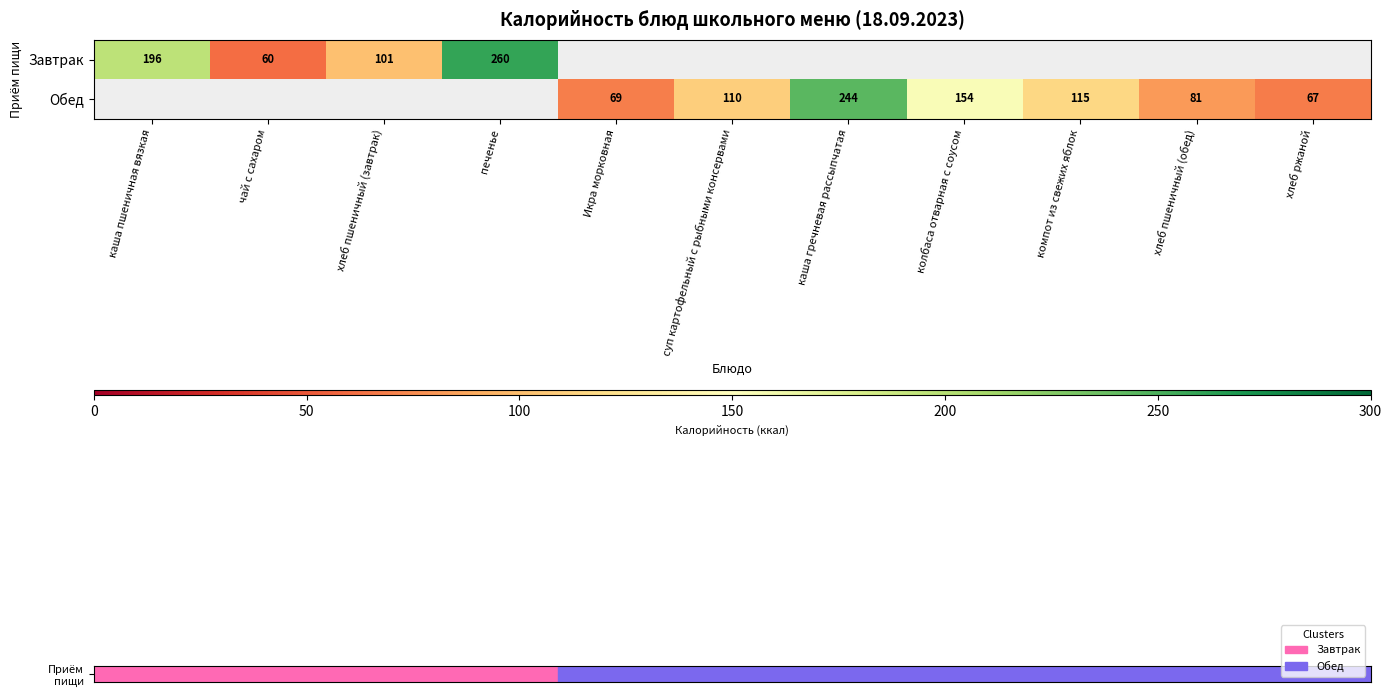

At which label does Завтрак reach its peak?

печенье